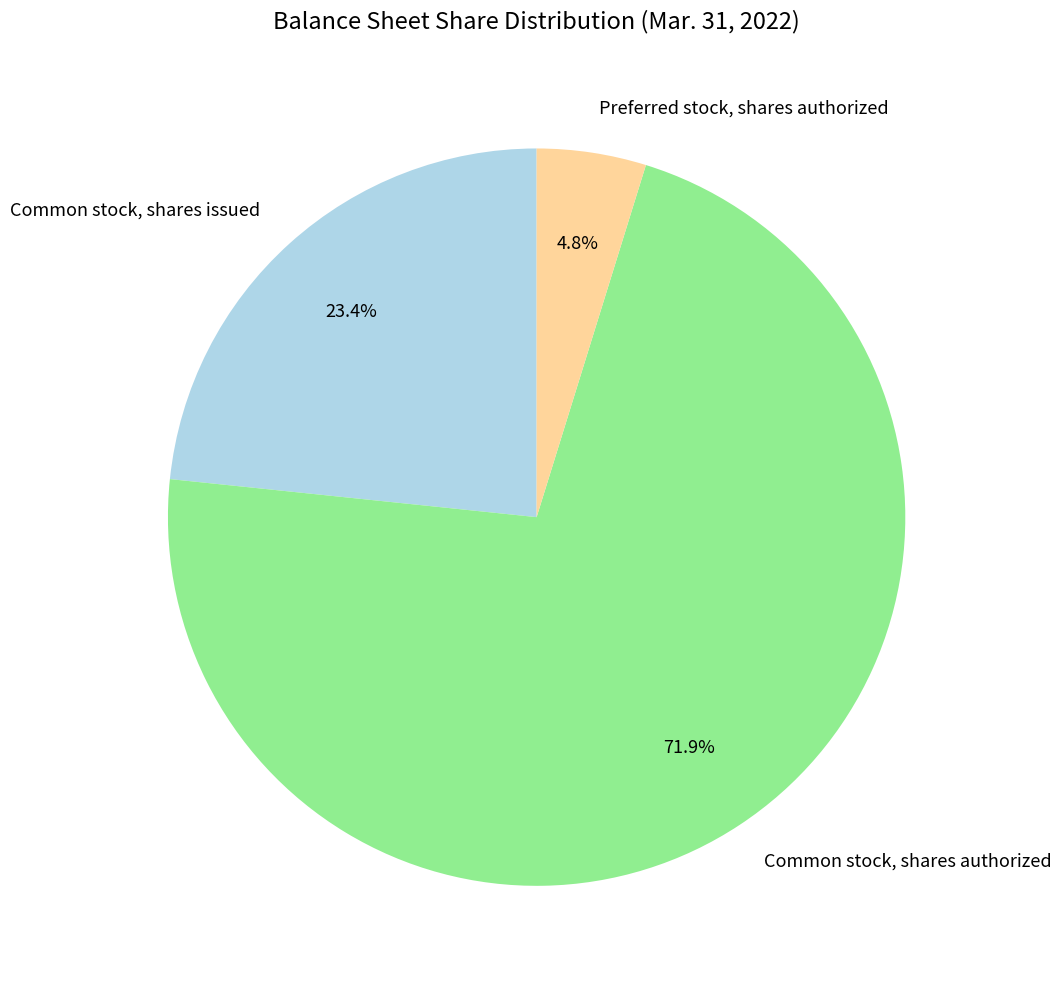

Which has a higher value, Common stock, shares authorized or Common stock, shares issued?

Common stock, shares authorized